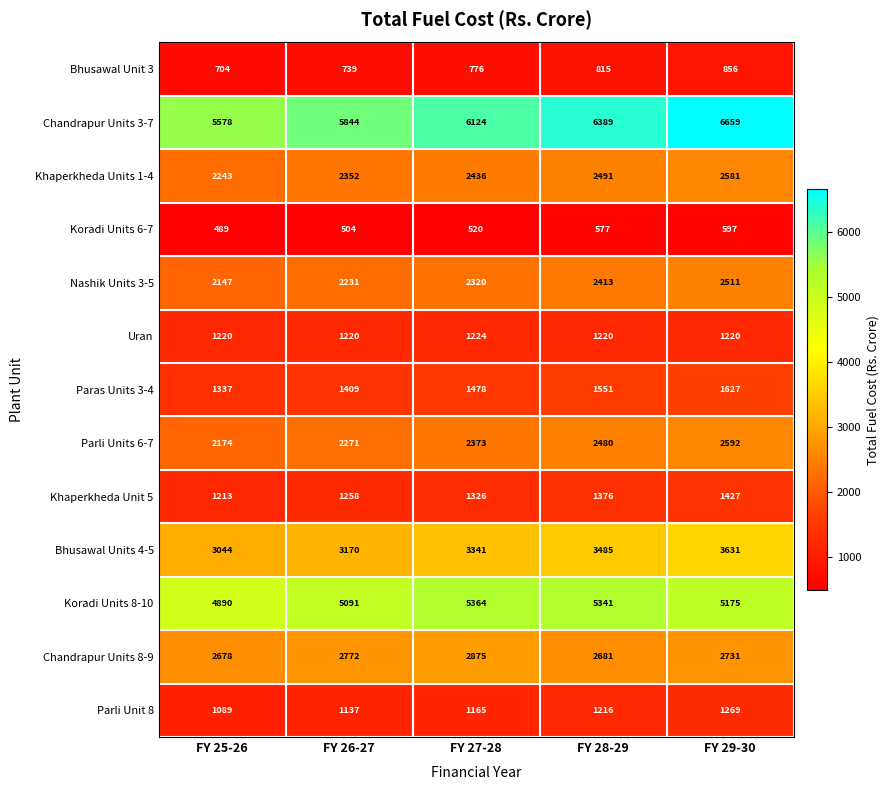

Which label corresponds to the smallest value in the chart?

FY 25-26